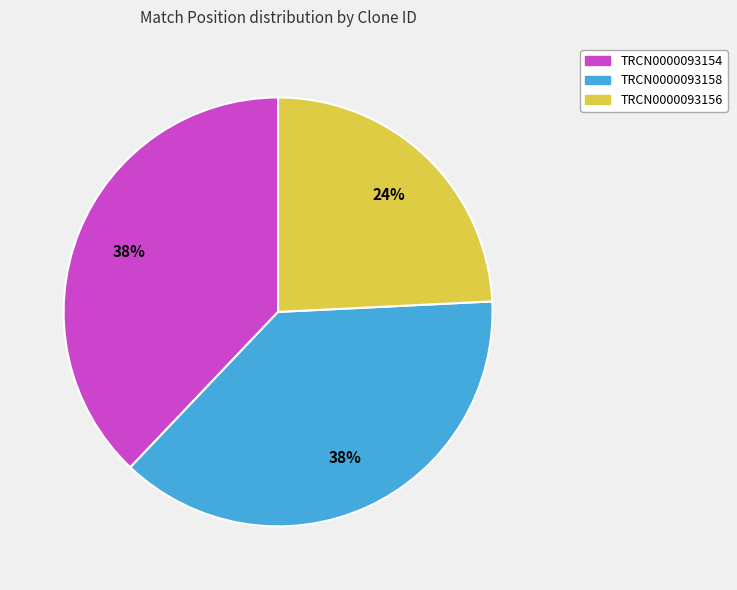

The TRCN0000093156 slice represents 24% of the pie. True or false?

True